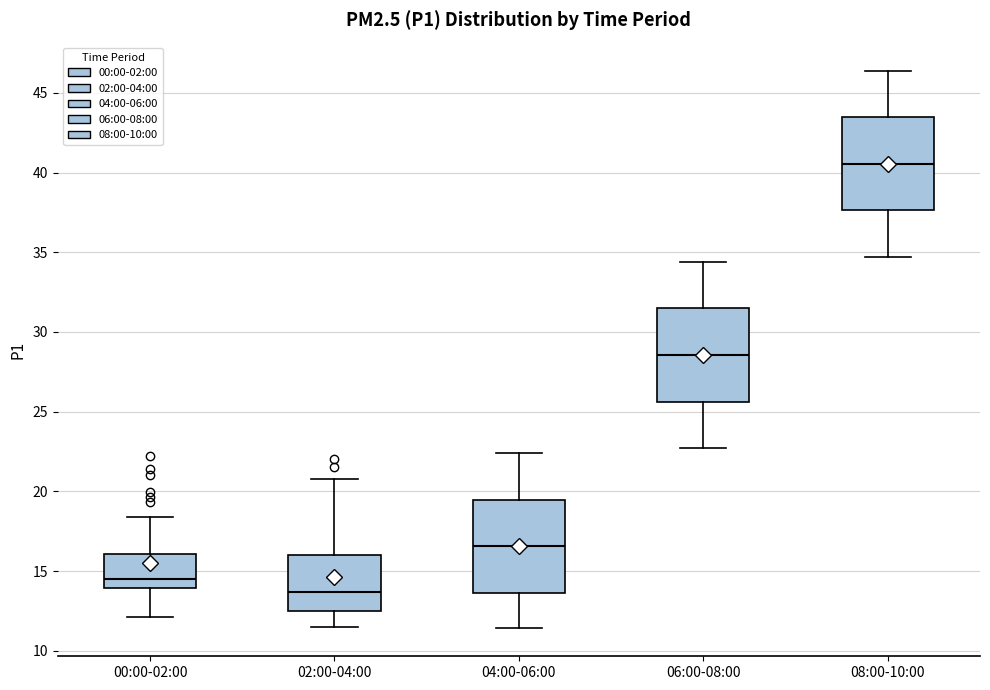

Reading left to right, read every box against the y-axis: the position of its median line, the range the box covers, and the ends of its whiskers. The values are not printed on the chart, so give them approximately, as read against the axis.

00:00-02:00: median 14.5, box 14.0 to 16.0, whiskers 12.0 to 18.5
02:00-04:00: median 13.5, box 12.5 to 16.0, whiskers 11.5 to 21.0
04:00-06:00: median 16.5, box 13.5 to 19.5, whiskers 11.5 to 22.5
06:00-08:00: median 28.5, box 25.5 to 31.5, whiskers 22.5 to 34.5
08:00-10:00: median 40.5, box 37.5 to 43.5, whiskers 34.5 to 46.5